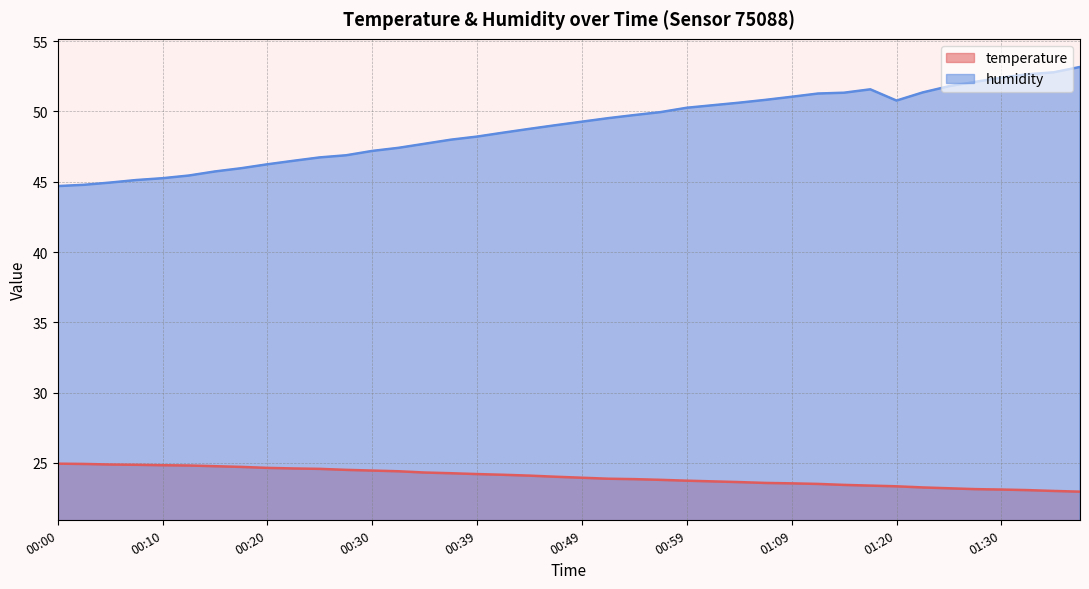

The value of humidity at 01:30 is 83.0. True or false?

False